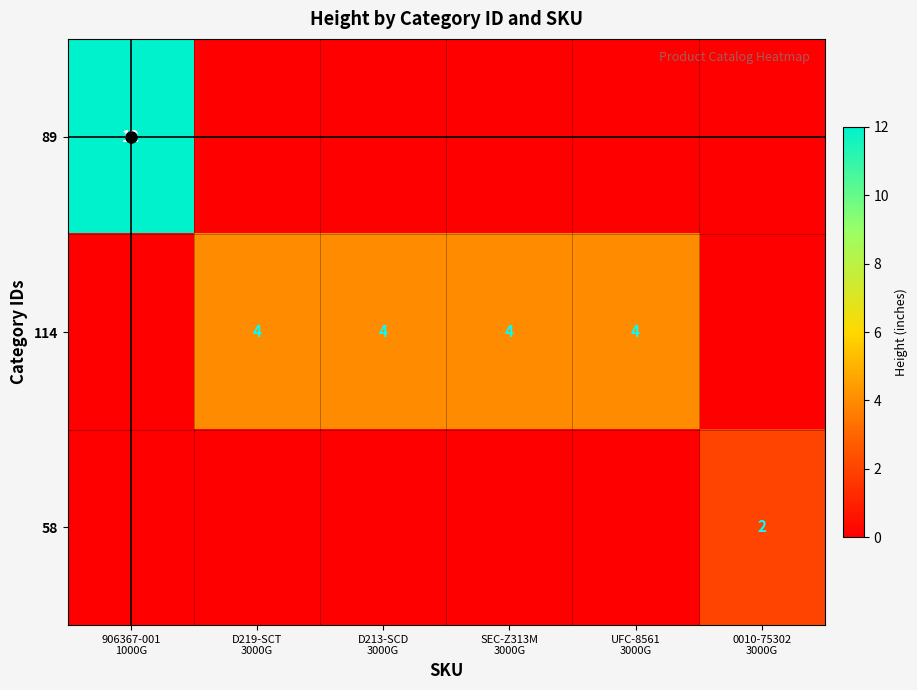

What is the spread (max minus min) of values at D219-SCT
3000G?

4